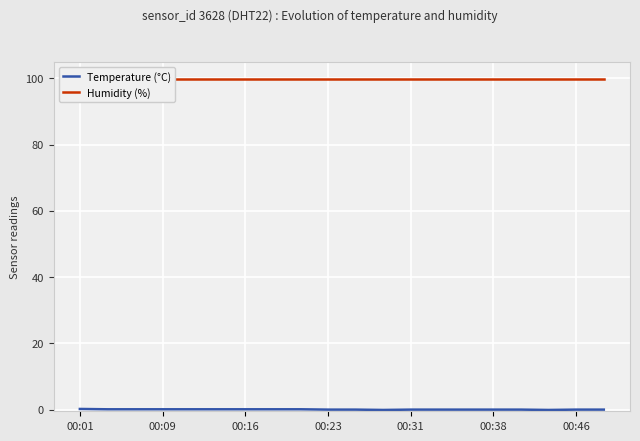

What is the smallest value displayed?

-0.1